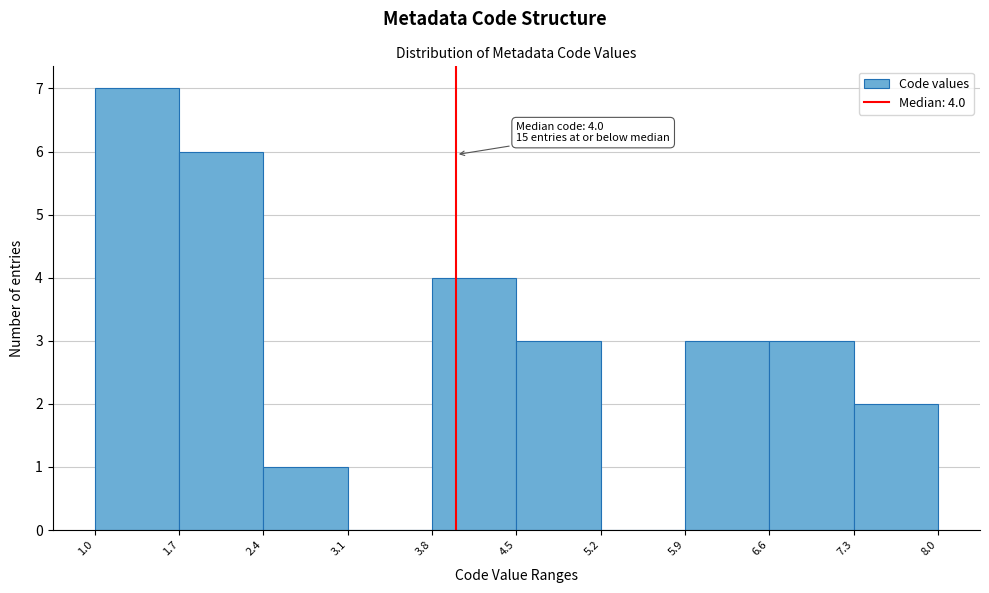

Over which range of the x-axis is the bar tallest?

1.0 to 1.7